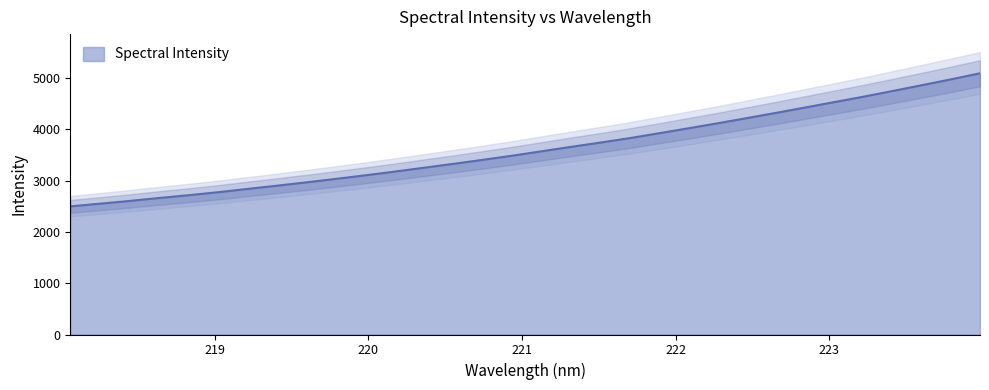

How many data points are above 3565?

16